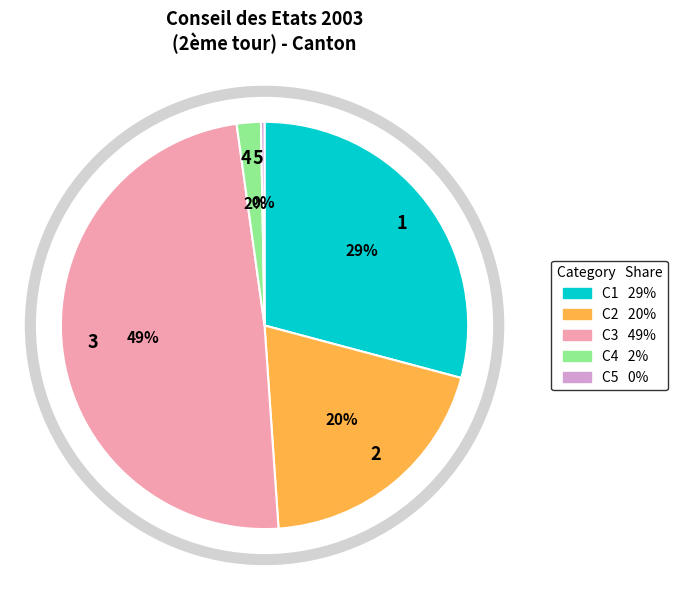

Count the number of slices in the pie.

5